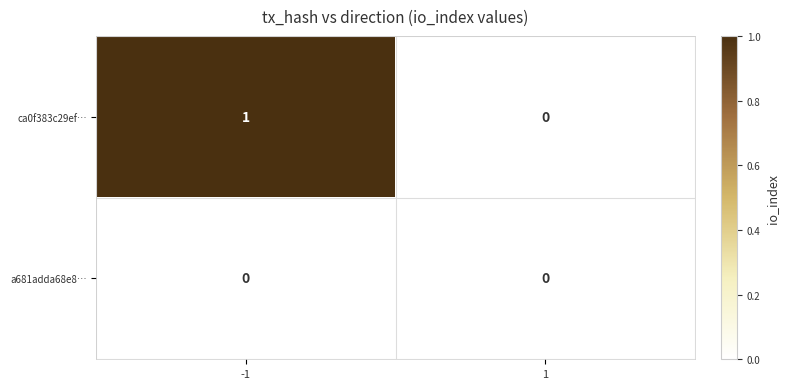

Rank the series at -1 from highest to lowest value.

ca0f383c29ef…, a681adda68e8…